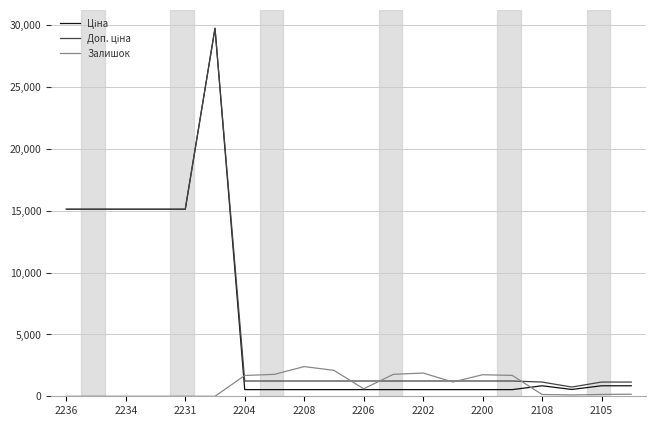

Does the chart have visible grid lines?

Yes